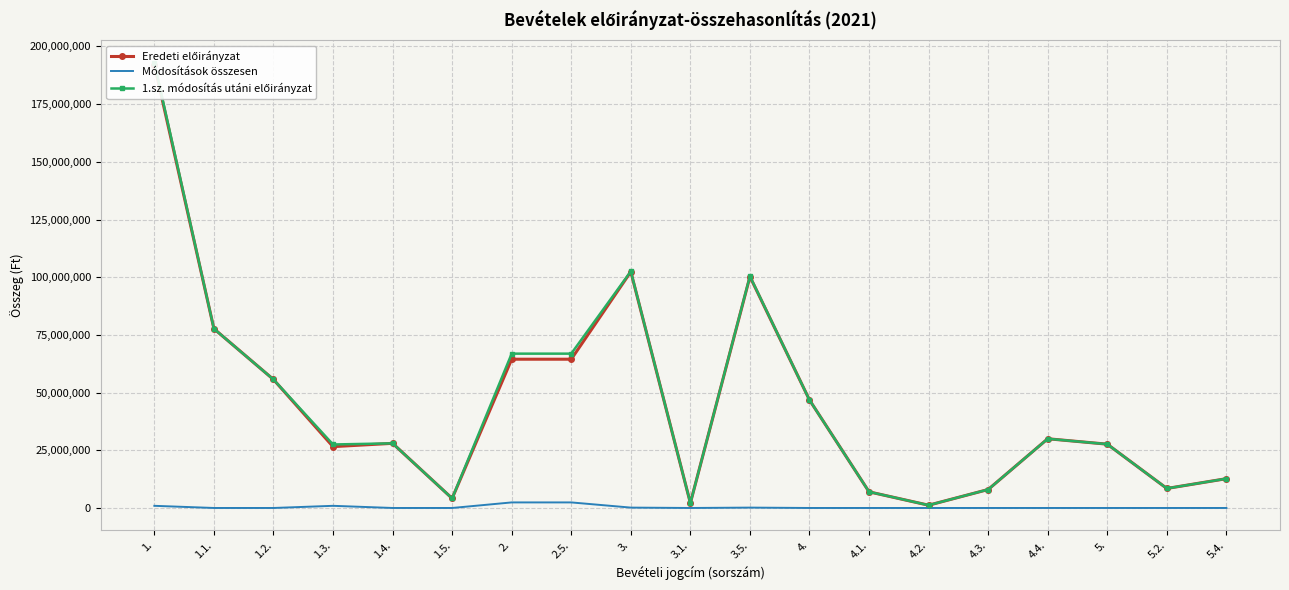

Where is the first local minimum for Módosítások összesen?

3.1.